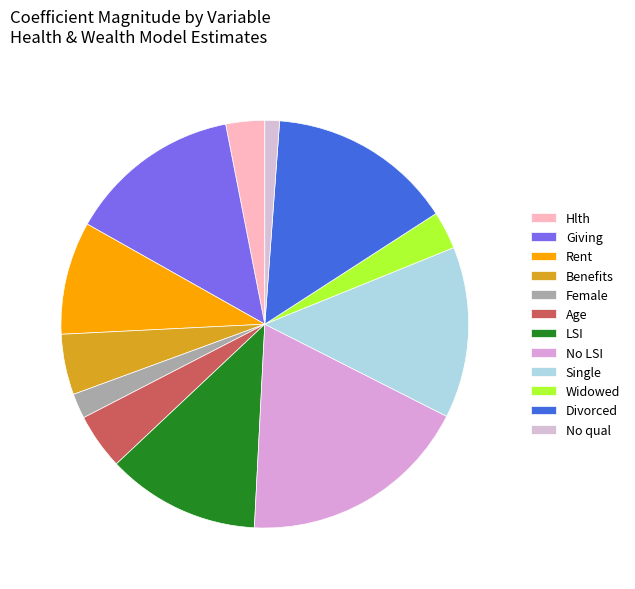

Which category has the smallest portion of the pie?

No qual